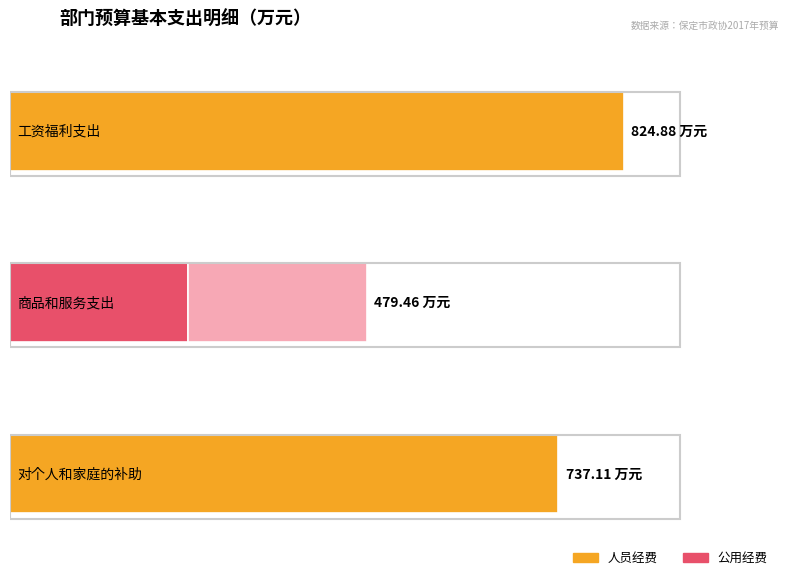

What position from the left is 工资福利支出?

1